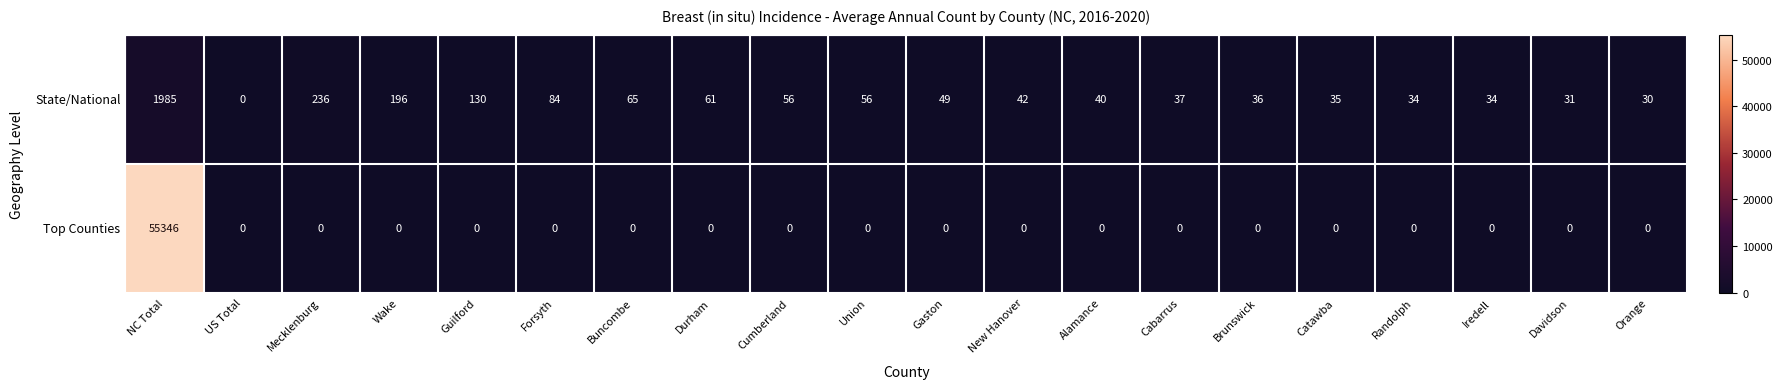

Which series changed the most between Union and Catawba?

State/National